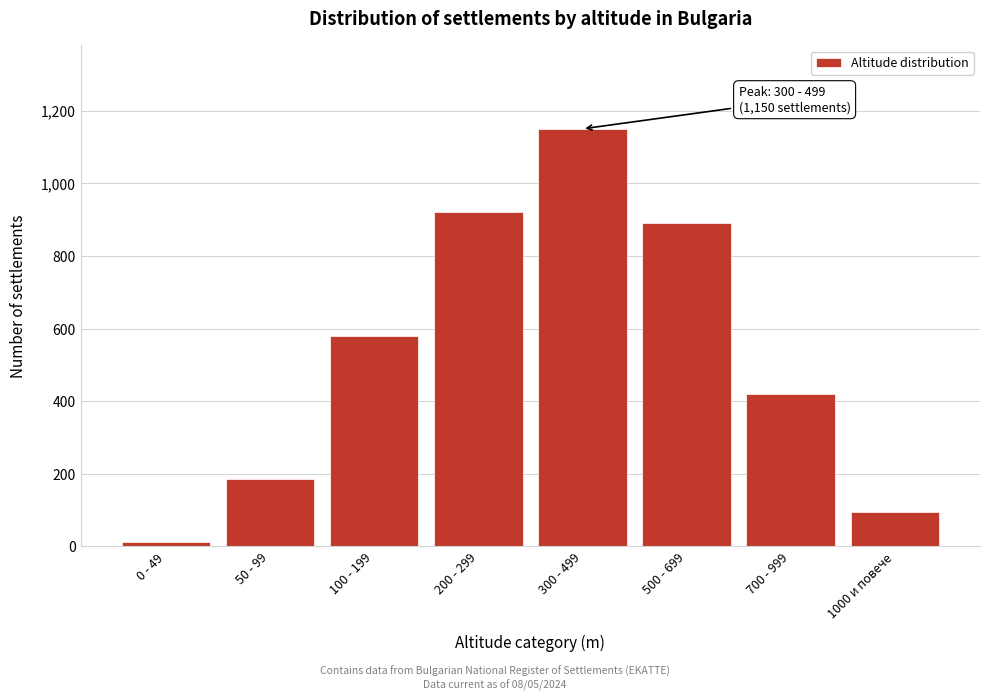

Reading left to right, list all the values displayed in this chart.

0 - 49=12	50 - 99=185	100 - 199=580	200 - 299=920	300 - 499=1150	500 - 699=890	700 - 999=420	1000 и повече=95